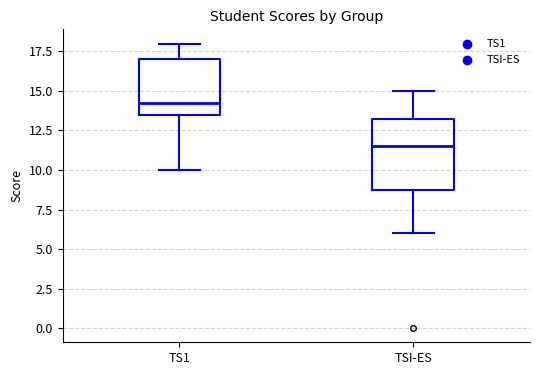

Which box is the tallest, from its lower edge to its upper edge?

TSI-ES